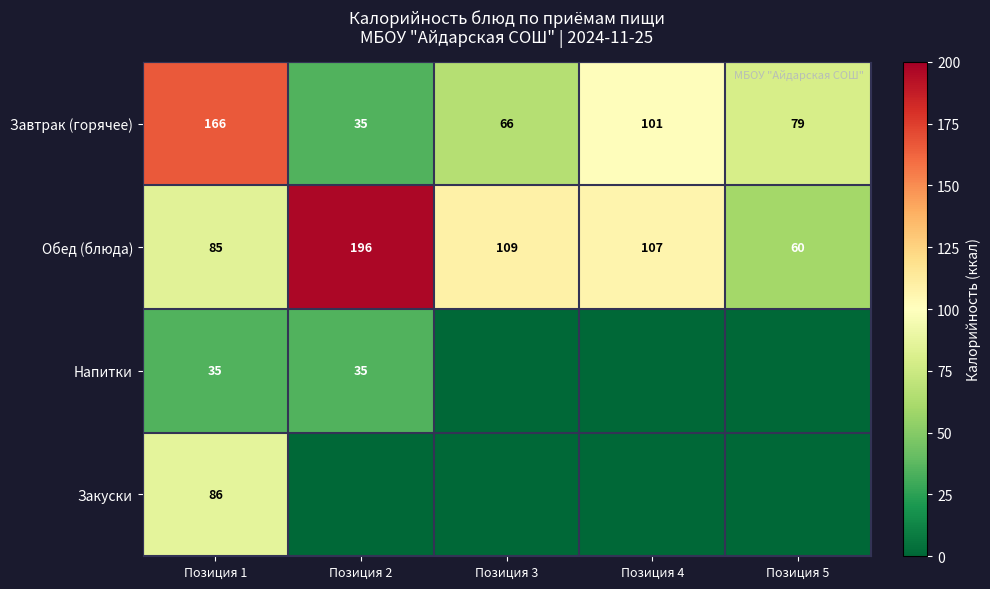

Which category has the highest value in the Обед (блюда) series?

Позиция 2